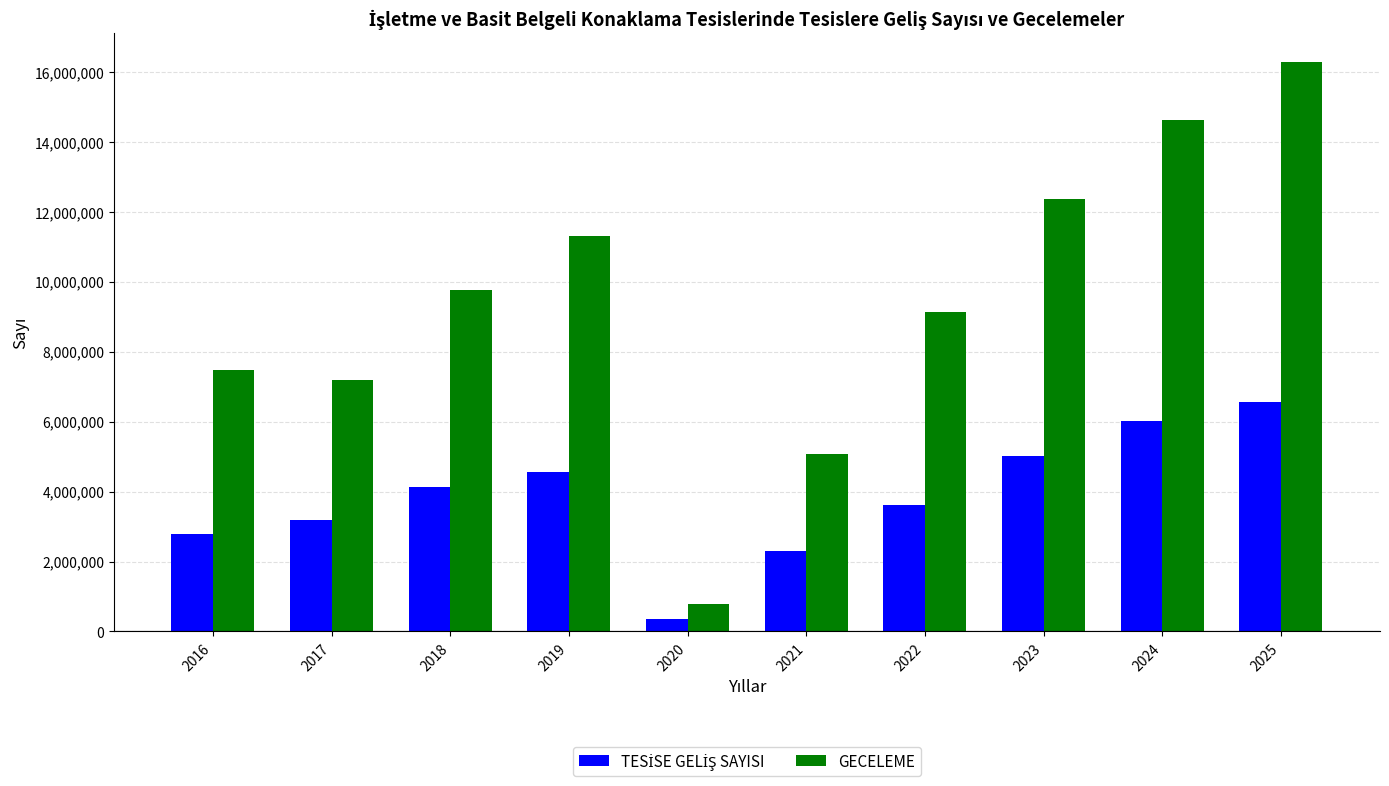

What is the greatest value displayed?

16274395